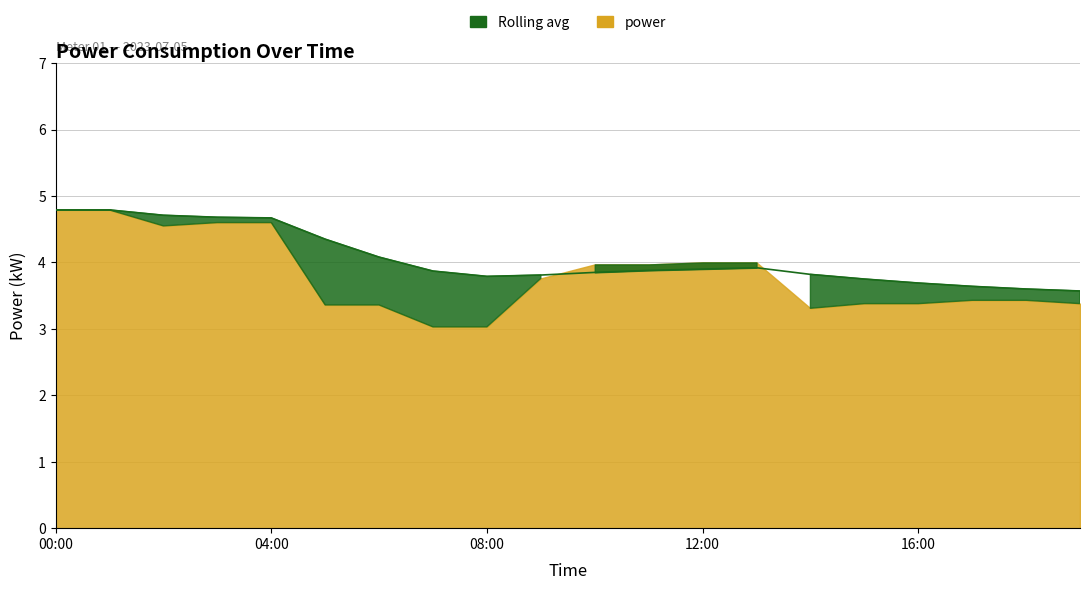

Which label corresponds to the largest value in the chart?

00:00